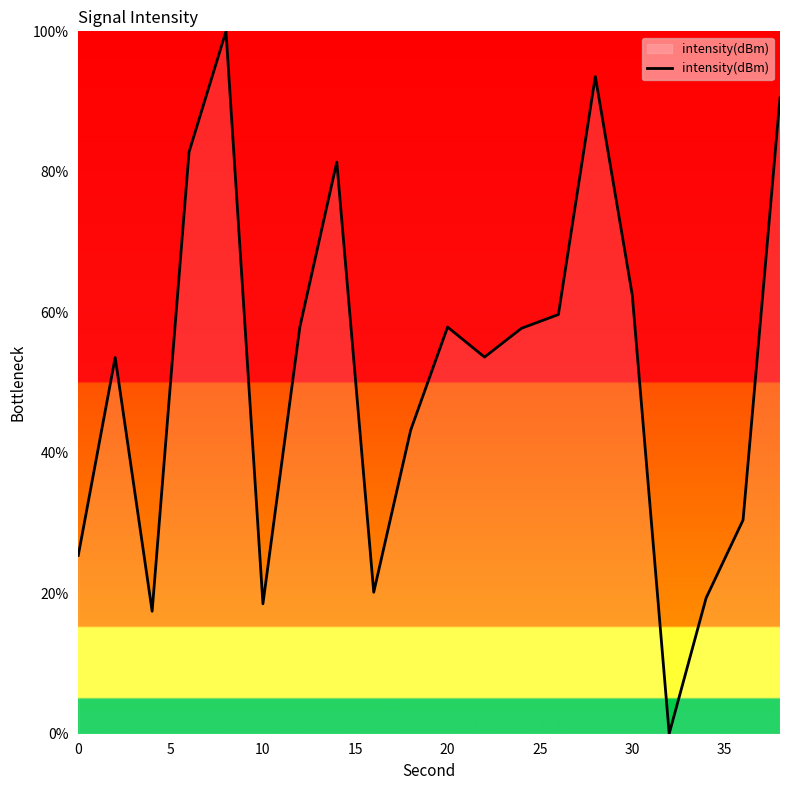

How many points are higher than both their immediate neighbors (excluding endpoints)?

5